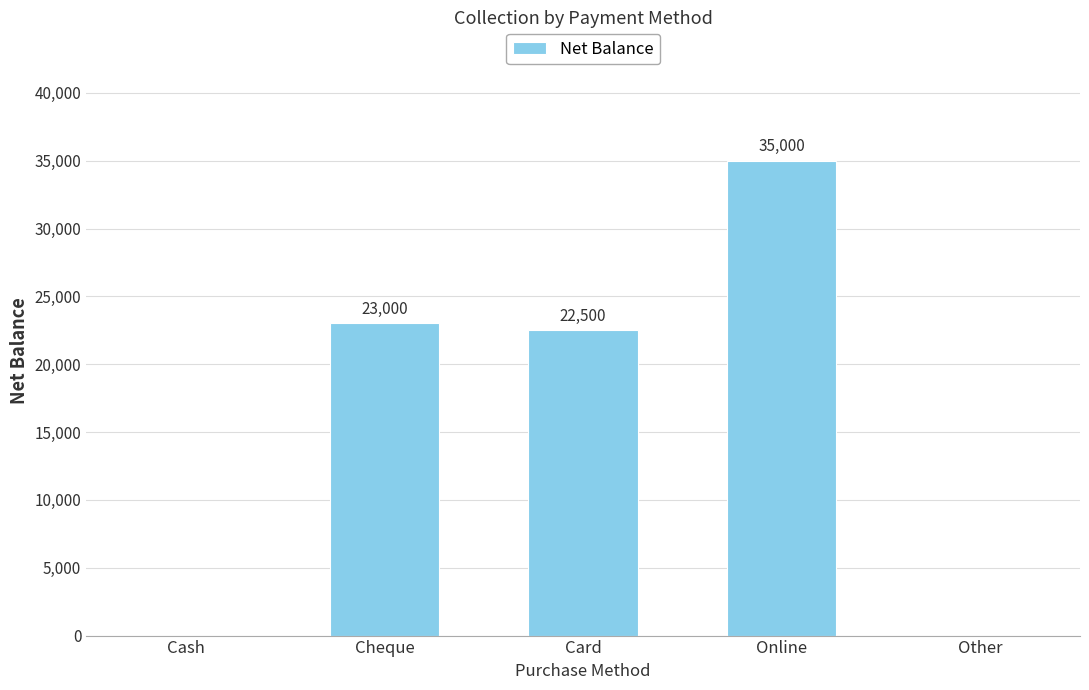

The value at Online is 14036. True or false?

False